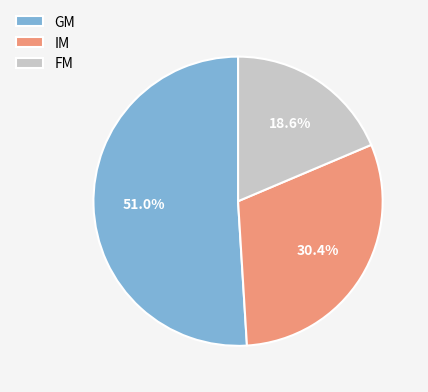

Does GM represent more than half of the total?

Yes